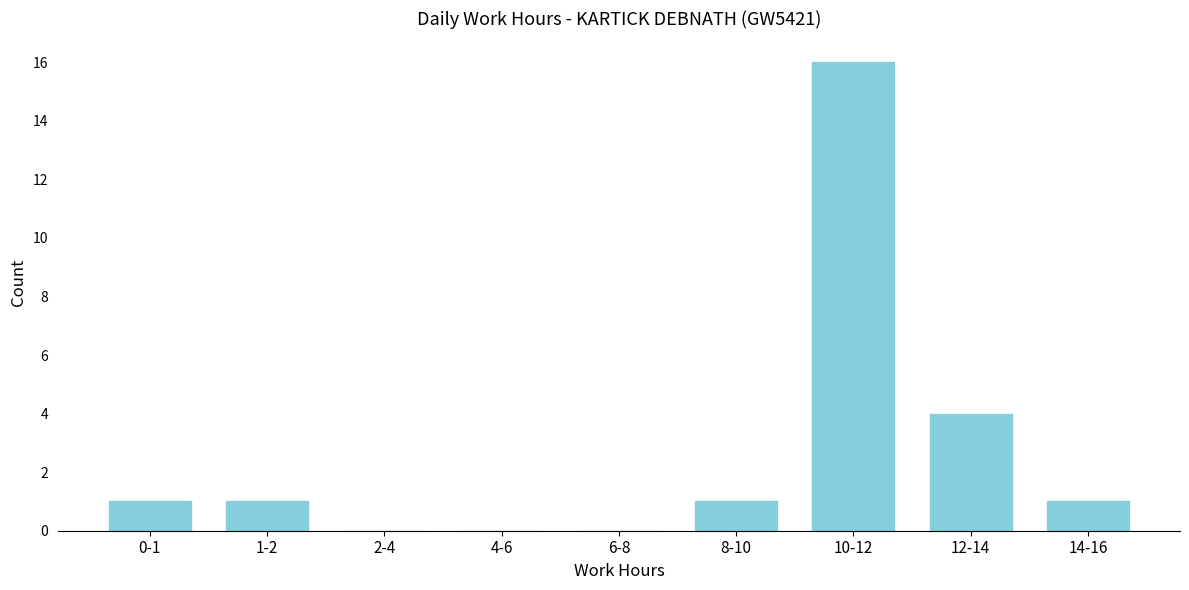

Reading left to right, list all the values displayed in this chart.

0-1=1	1-2=1	2-4=0	4-6=0	6-8=0	8-10=1	10-12=16	12-14=4	14-16=1